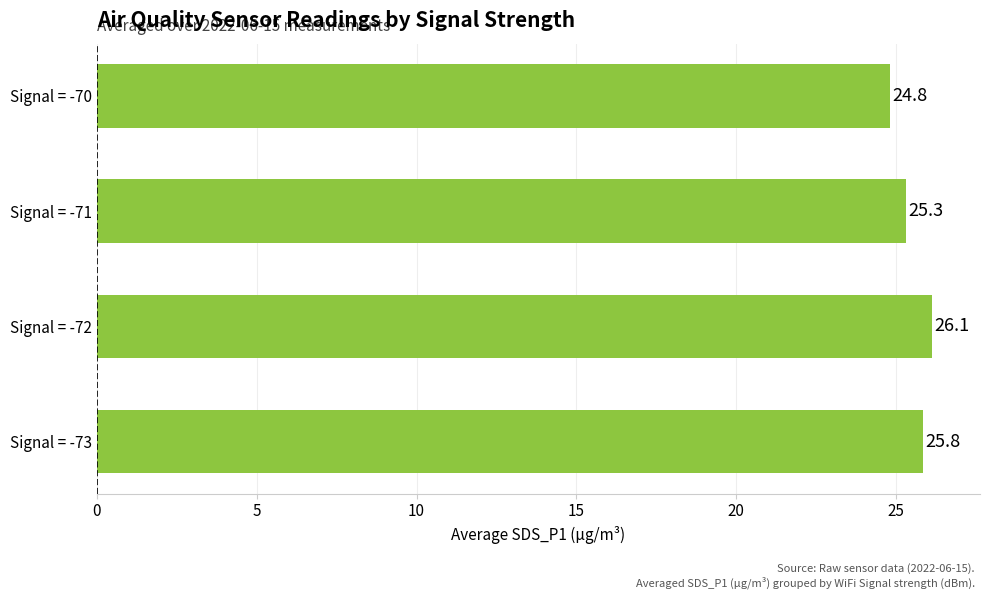

How many distinct data groups are displayed?

1